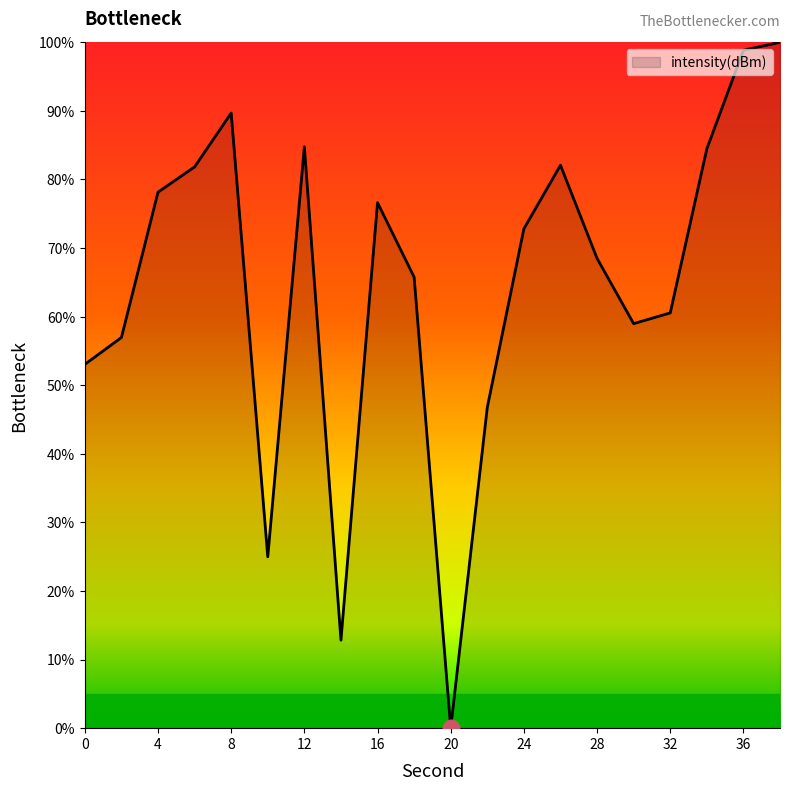

What is the maximum value shown in the chart?

100.0